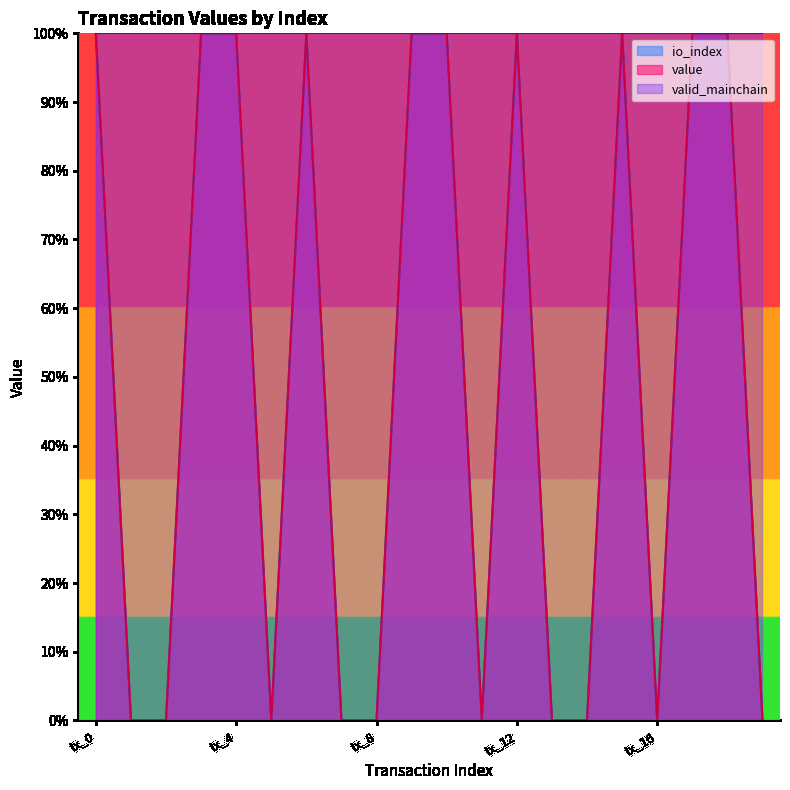

What is the value of the value point at the 11th from the left?

1.0